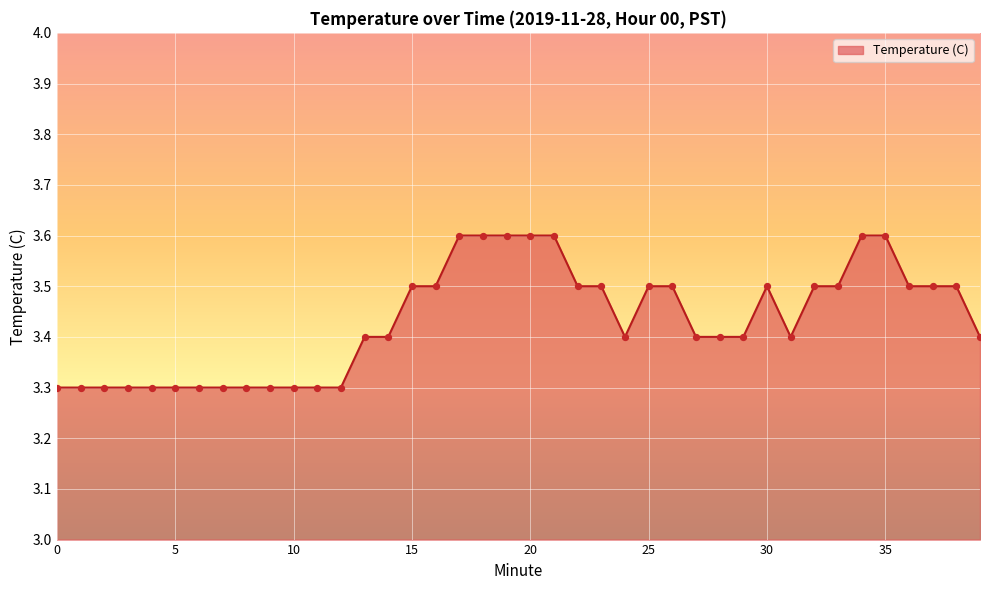

What is the difference between the maximum and minimum values?

0.3